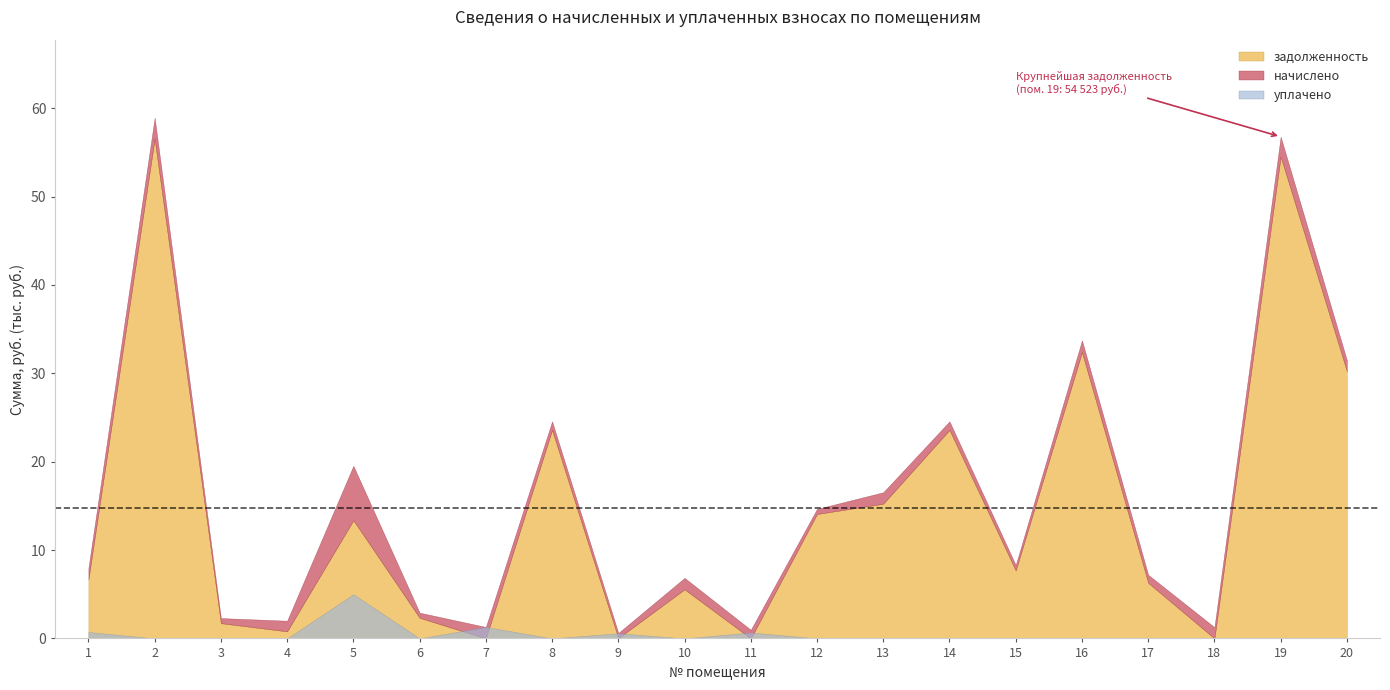

What is the sum of all уплачено values?

8285.4